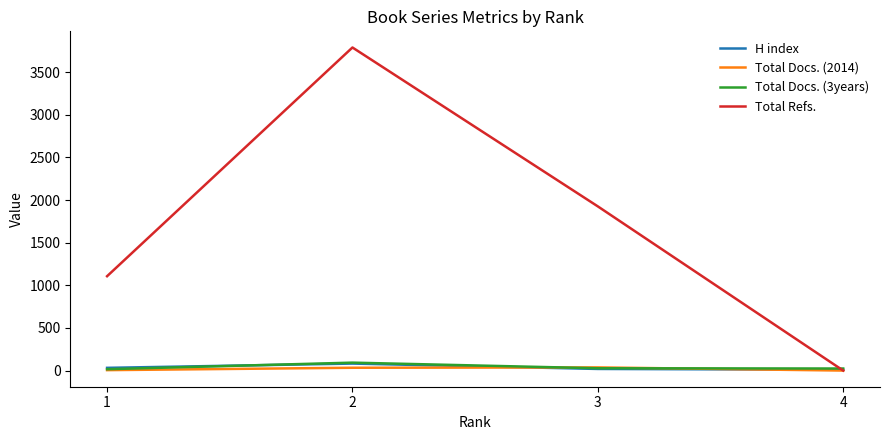

What is the spread (max minus min) of values at 3?

1907